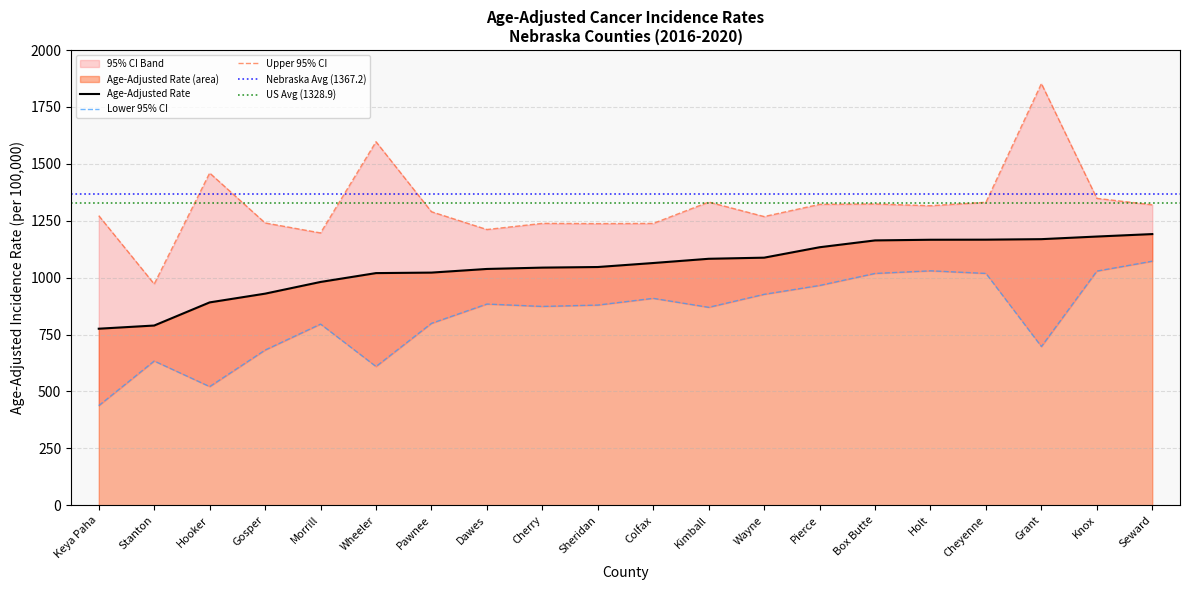

What is the difference between the maximum and minimum values in the Upper 95% CI series?

880.4